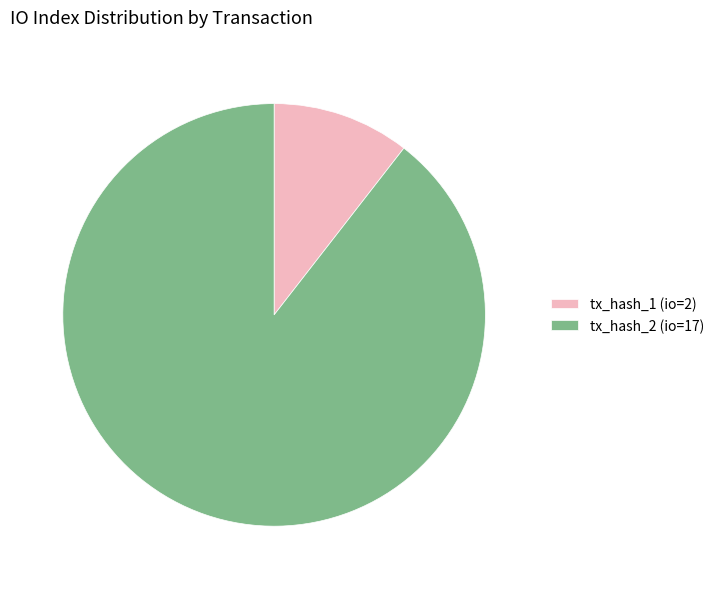

Is it true that tx_hash_2 (io=17) is 89% of the pie?

True